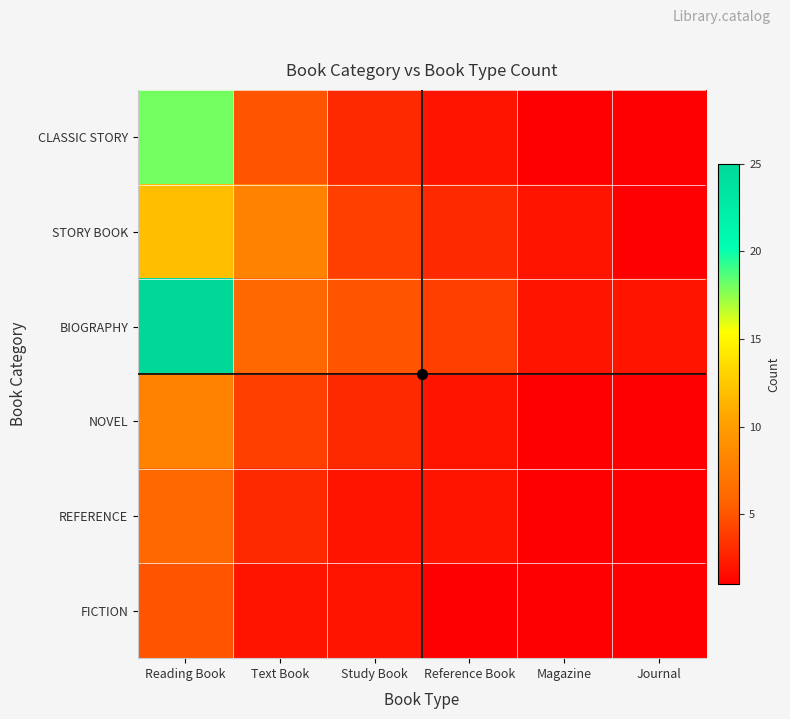

Reading right to left, transcribe all the data shown in this chart.

CLASSIC STORY: Journal=1	Magazine=1	Reference Book=2	Study Book=3	Text Book=5	Reading Book=18
STORY BOOK: Journal=1	Magazine=2	Reference Book=3	Study Book=4	Text Book=8	Reading Book=12
BIOGRAPHY: Journal=2	Magazine=2	Reference Book=4	Study Book=5	Text Book=6	Reading Book=25
NOVEL: Journal=1	Magazine=1	Reference Book=2	Study Book=3	Text Book=4	Reading Book=8
REFERENCE: Journal=1	Magazine=1	Reference Book=2	Study Book=2	Text Book=3	Reading Book=6
FICTION: Journal=1	Magazine=1	Reference Book=1	Study Book=2	Text Book=2	Reading Book=5